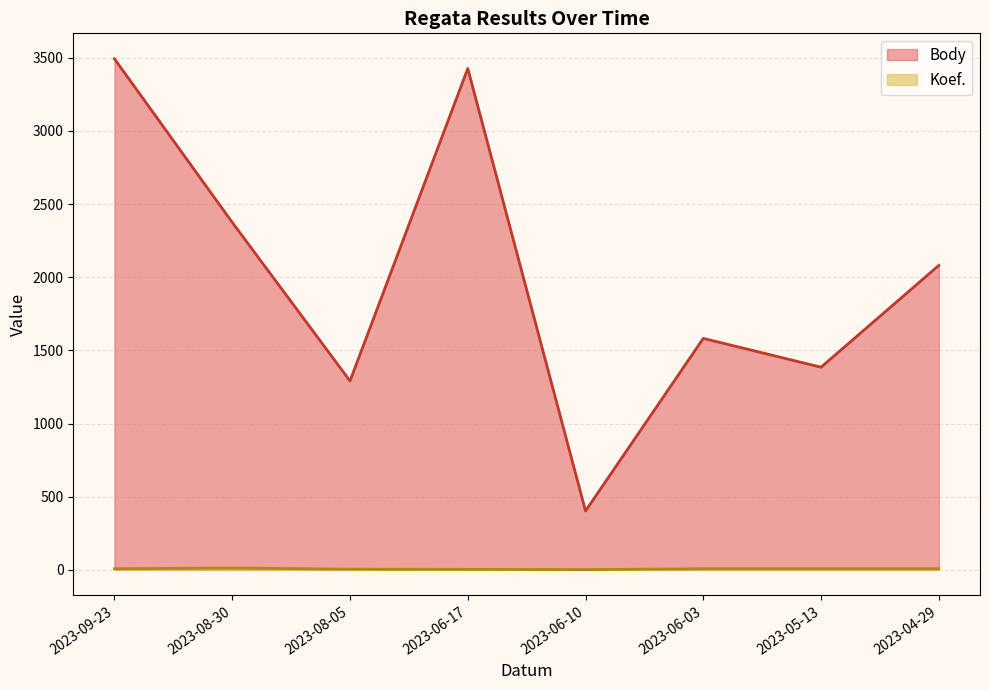

Between 2023-08-30 and 2023-04-29, which is larger?

2023-08-30